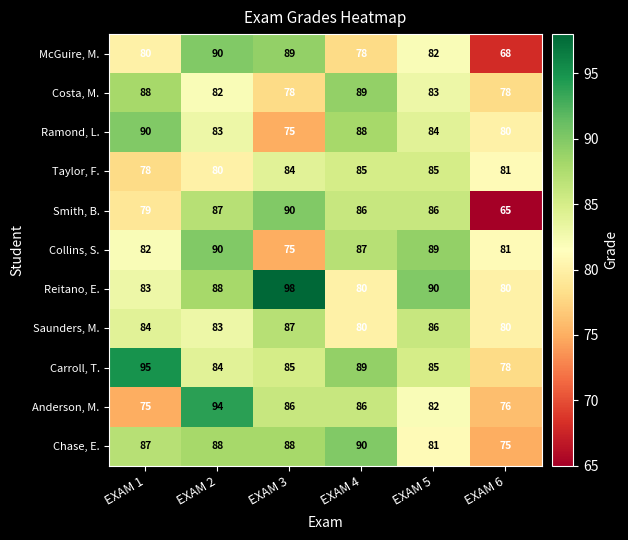

What is the difference between the maximum and second lowest values in the Collins, S. series?

9